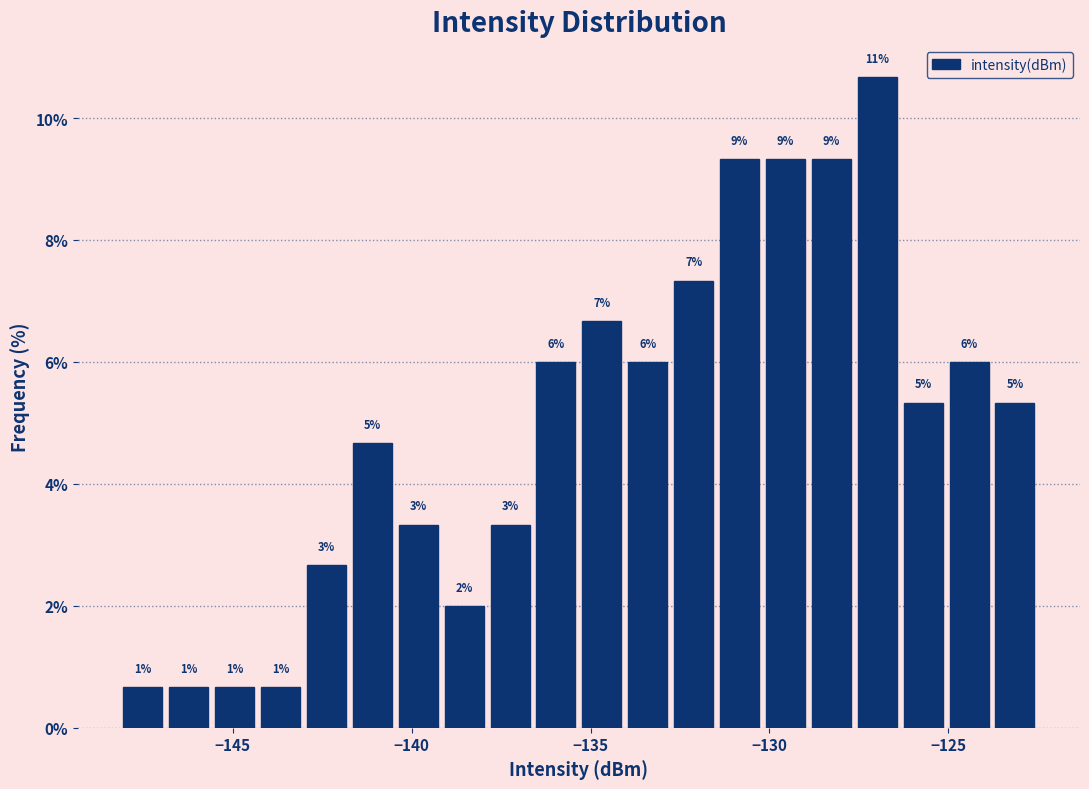

Read against the x-axis, roughly where is the centre of the tallest bar?

-127.0